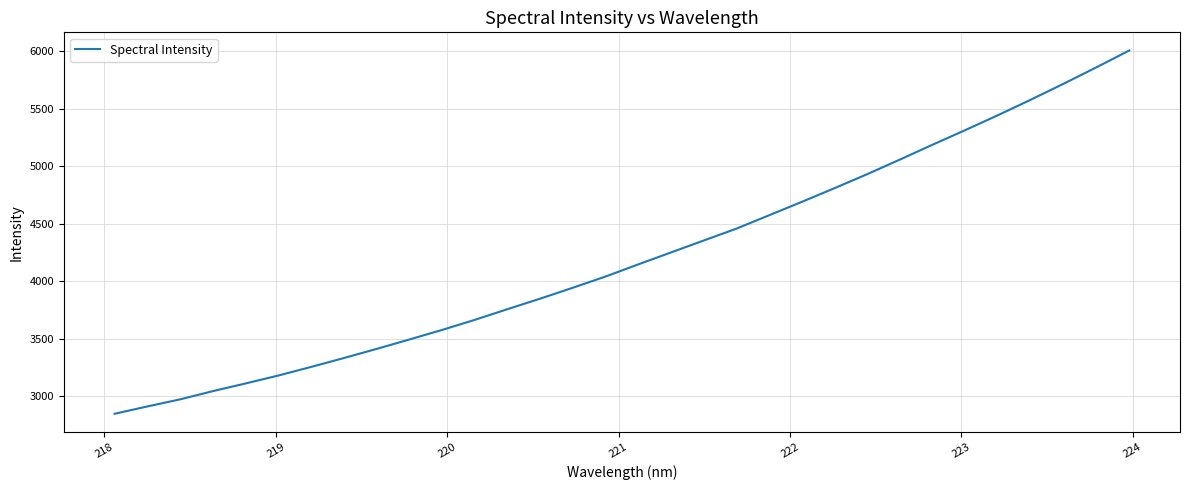

What is the difference between the maximum and minimum values?

3155.7